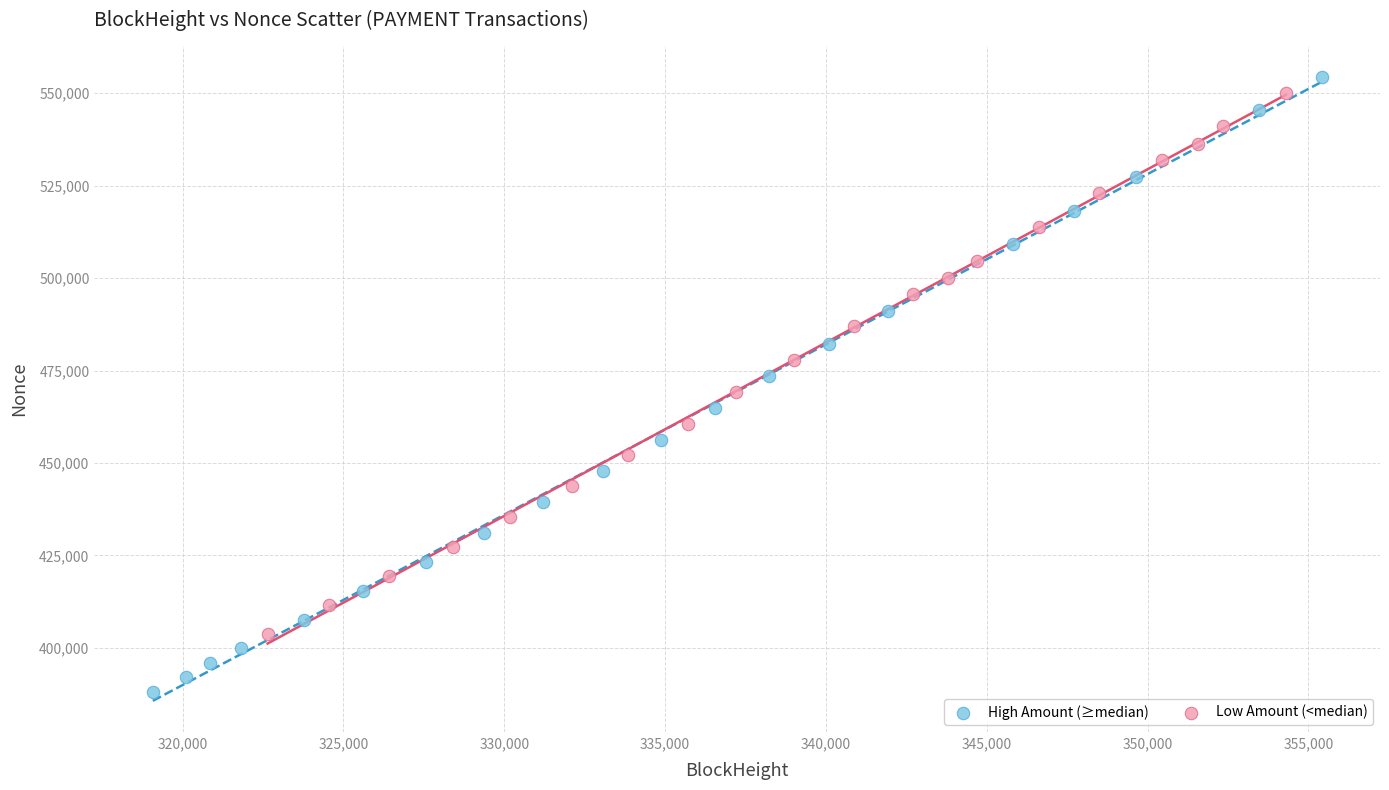

Which series reaches the maximum Y coordinate?

High Amount (≥median)